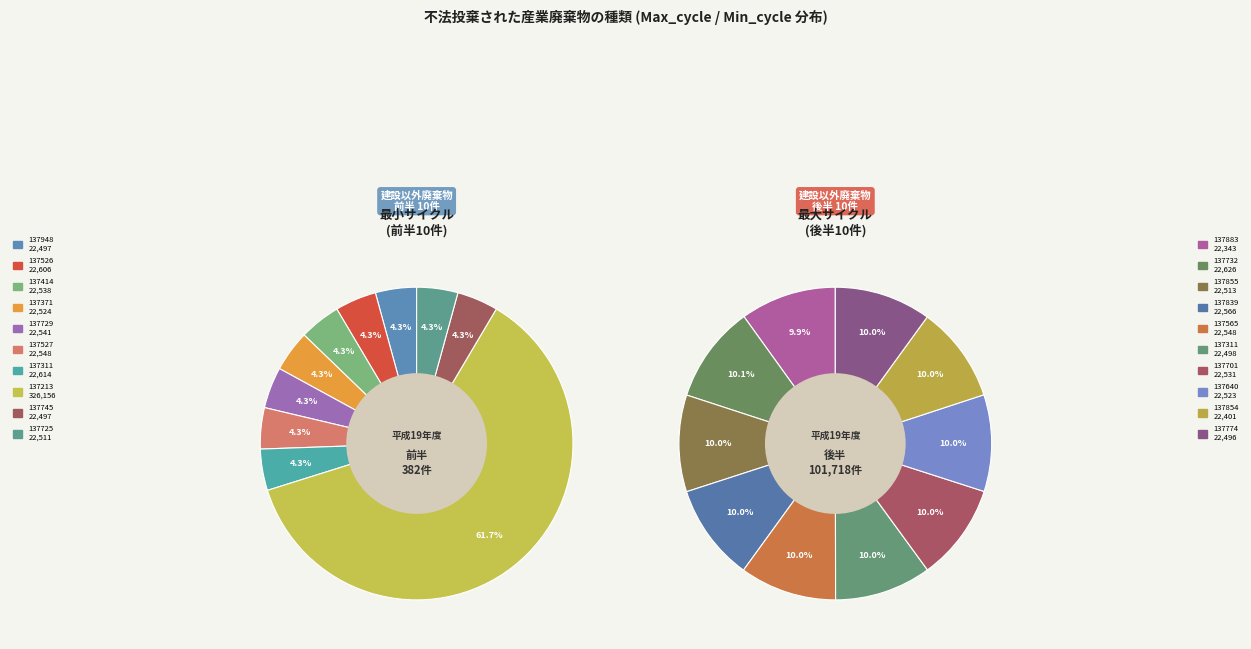

Is 137640 the majority of the pie?

No